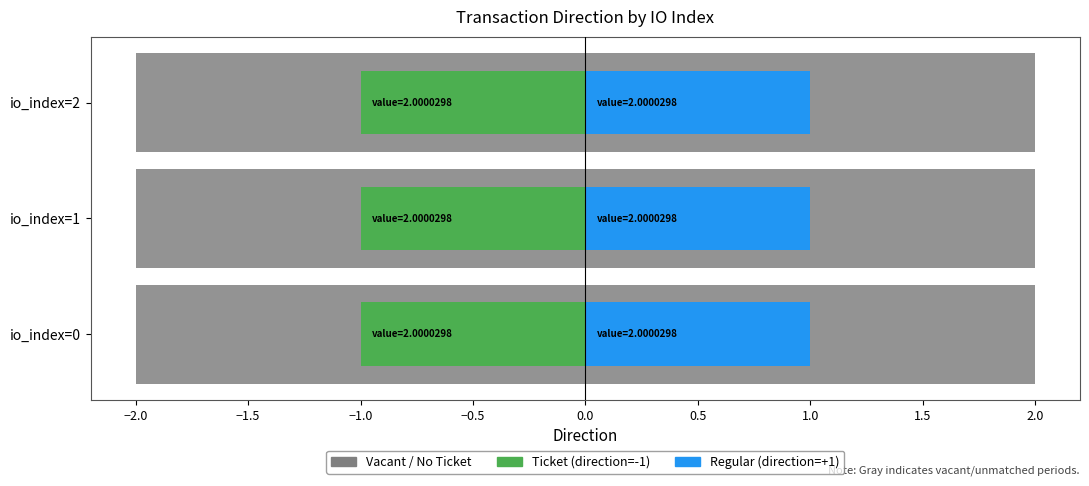

List the labels in order of Regular (direction=+1) value, smallest first.

io_index=0, io_index=1, io_index=2